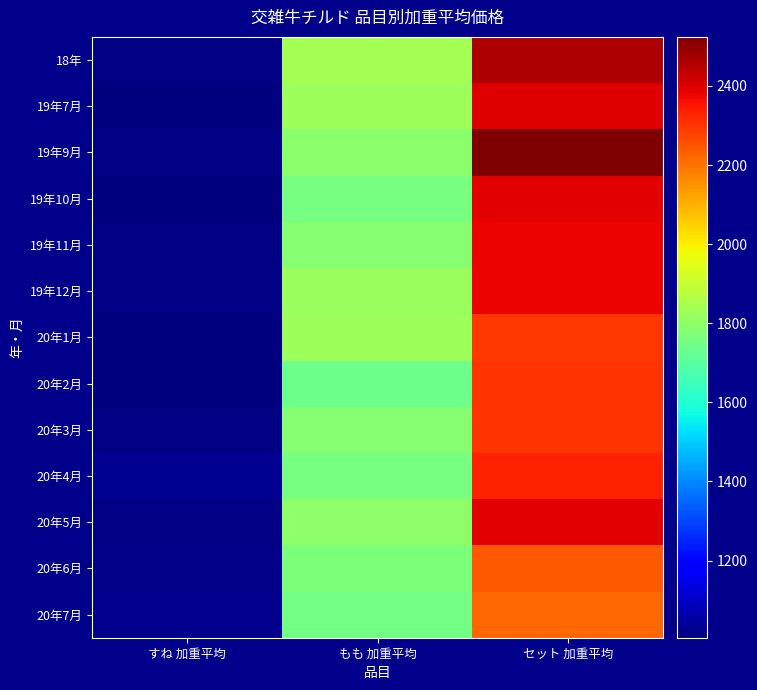

Reading left to right, transcribe all the data shown in this chart.

18年: すね 加重平均=1015	もも 加重平均=1839	セット 加重平均=2464
19年7月: すね 加重平均=1007	もも 加重平均=1828	セット 加重平均=2398
19年9月: すね 加重平均=1013	もも 加重平均=1790	セット 加重平均=2524
19年10月: すね 加重平均=1009	もも 加重平均=1758	セット 加重平均=2393
19年11月: すね 加重平均=1012	もも 加重平均=1783	セット 加重平均=2378
19年12月: すね 加重平均=1015	もも 加重平均=1823	セット 加重平均=2379
20年1月: すね 加重平均=1008	もも 加重平均=1828	セット 加重平均=2295
20年2月: すね 加重平均=1005	もも 加重平均=1738	セット 加重平均=2300
20年3月: すね 加重平均=1014	もも 加重平均=1787	セット 加重平均=2300
20年4月: すね 加重平均=1032	もも 加重平均=1756	セット 加重平均=2329
20年5月: すね 加重平均=1012	もも 加重平均=1800	セット 加重平均=2388
20年6月: すね 加重平均=1017	もも 加重平均=1767	セット 加重平均=2240
20年7月: すね 加重平均=1024	もも 加重平均=1749	セット 加重平均=2216